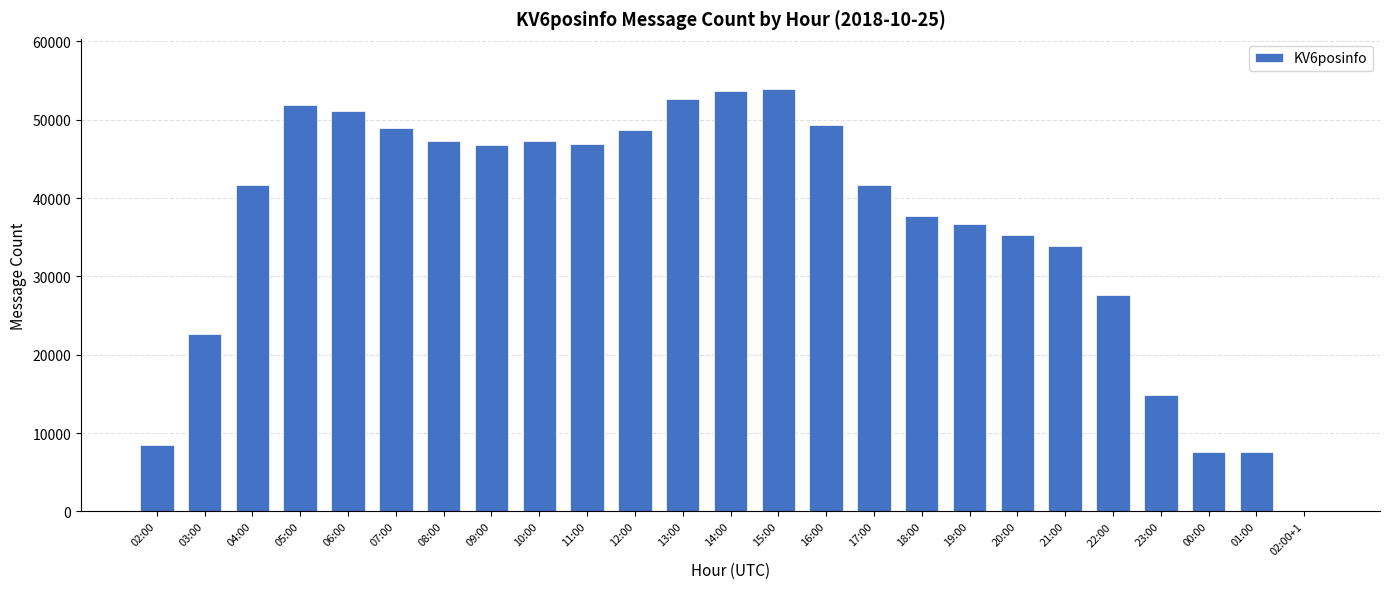

Is it true that the value at 15:00 is 90823?

False